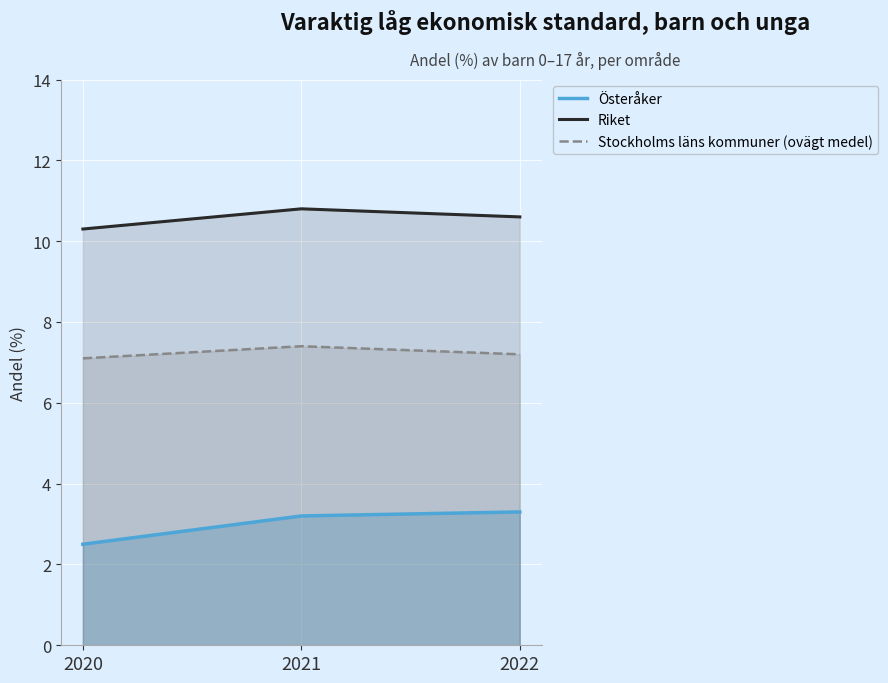

Is the value of Riket at 2022 greater than the value of Stockholms läns kommuner (ovägt medel) at 2021?

Yes